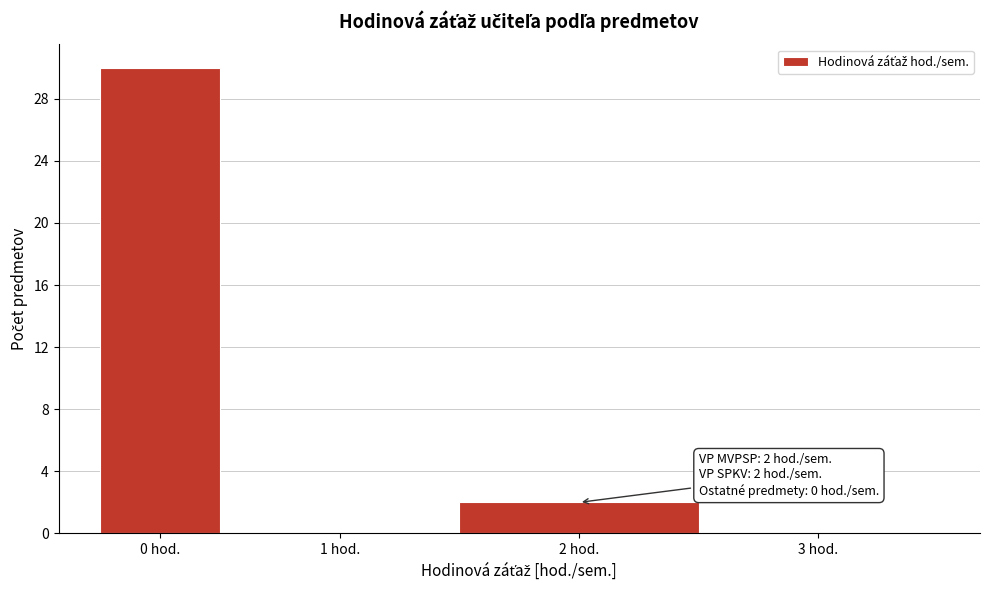

Reading left to right, extract all data points from this chart.

0 hod.=30	1 hod.=0	2 hod.=2	3 hod.=0